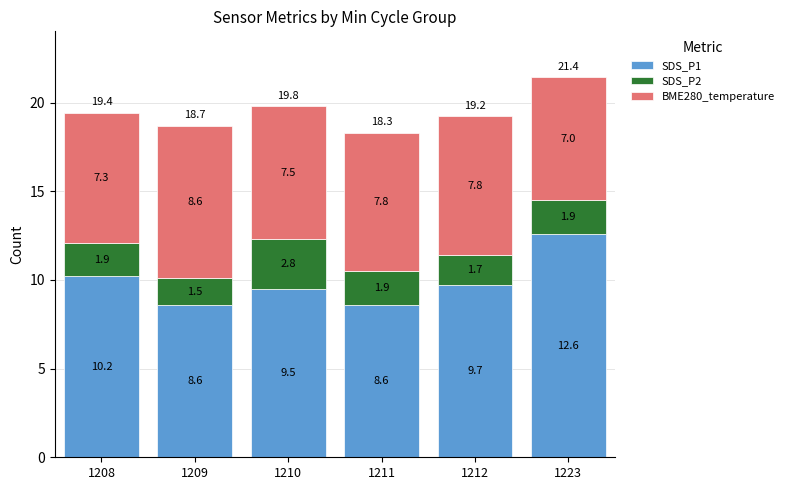

How many series are shown in this chart?

3